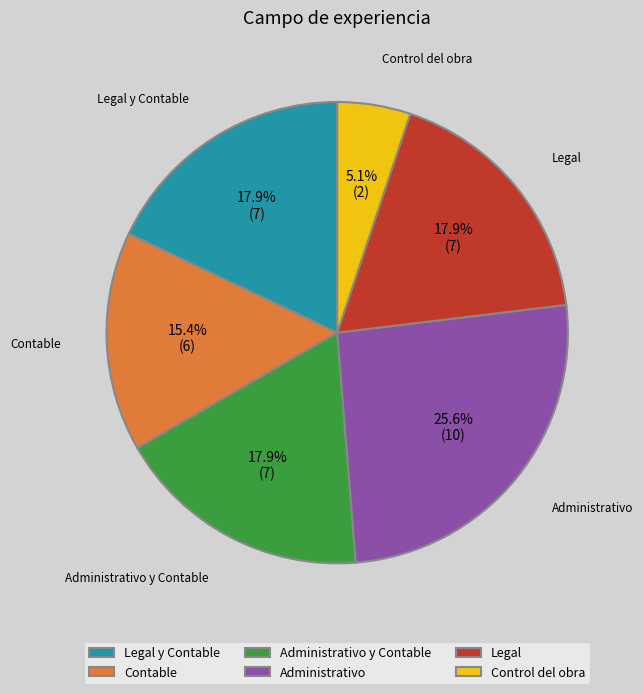

Which slice is the smallest?

Control del obra